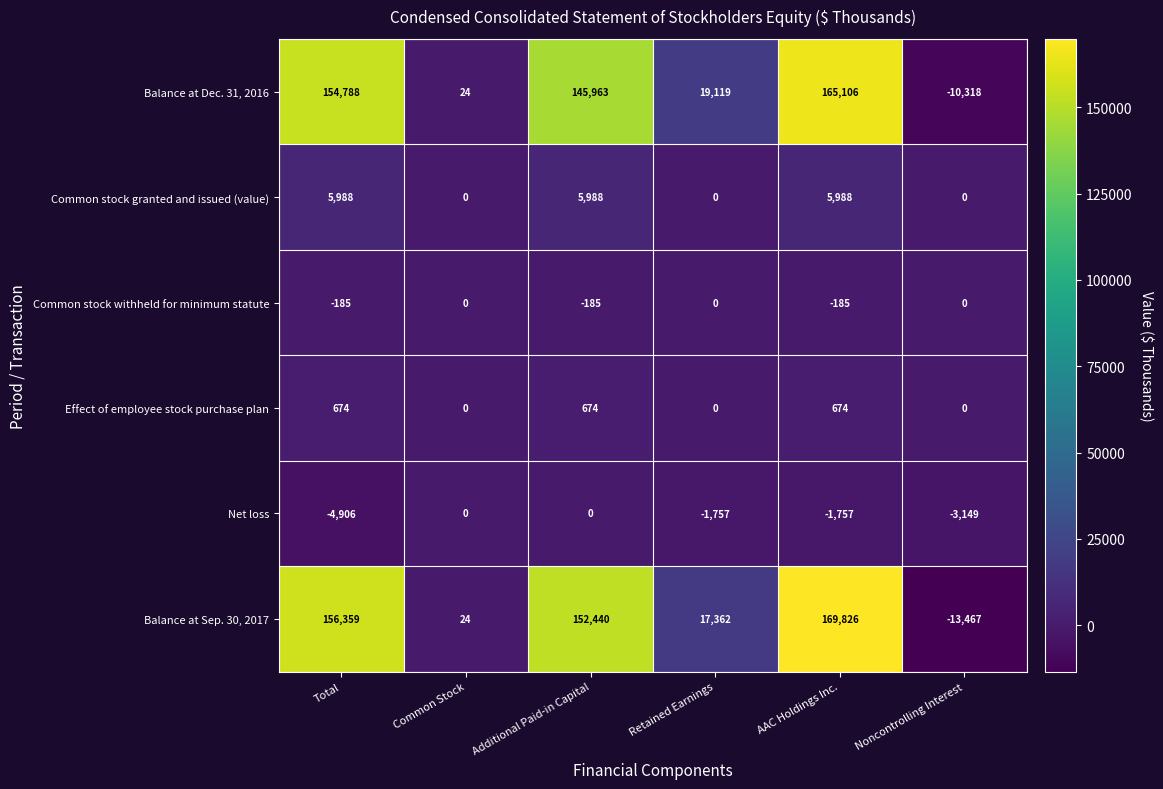

Which series has the widest spread of values?

Balance at Sep. 30, 2017